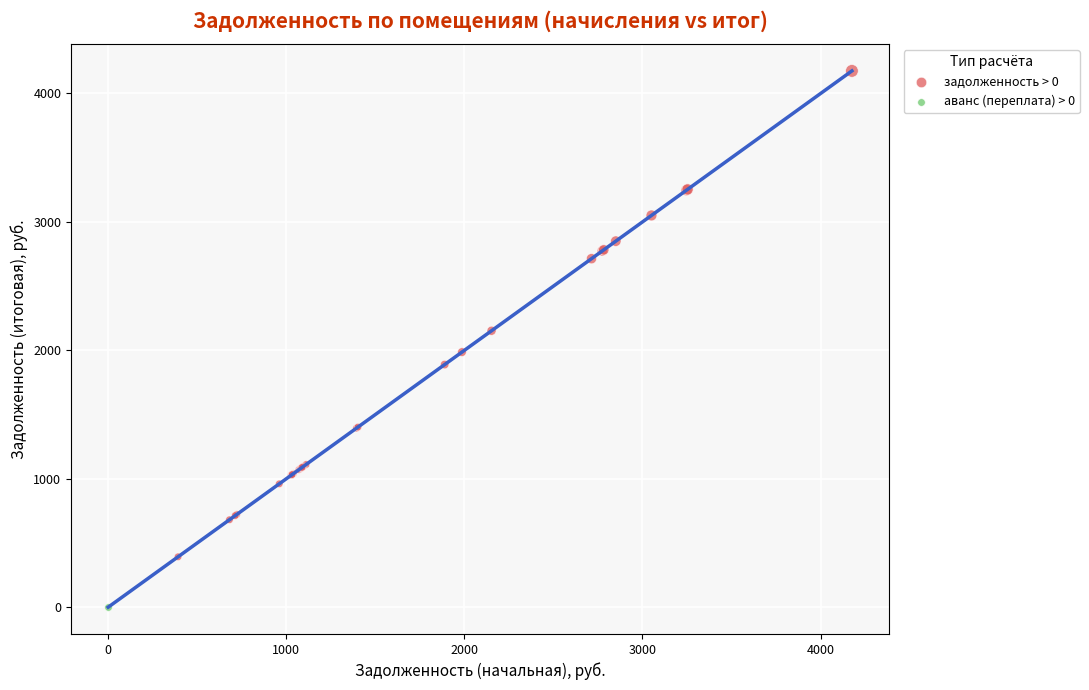

What are all the series names shown in the legend?

задолженность > 0, аванс (переплата) > 0